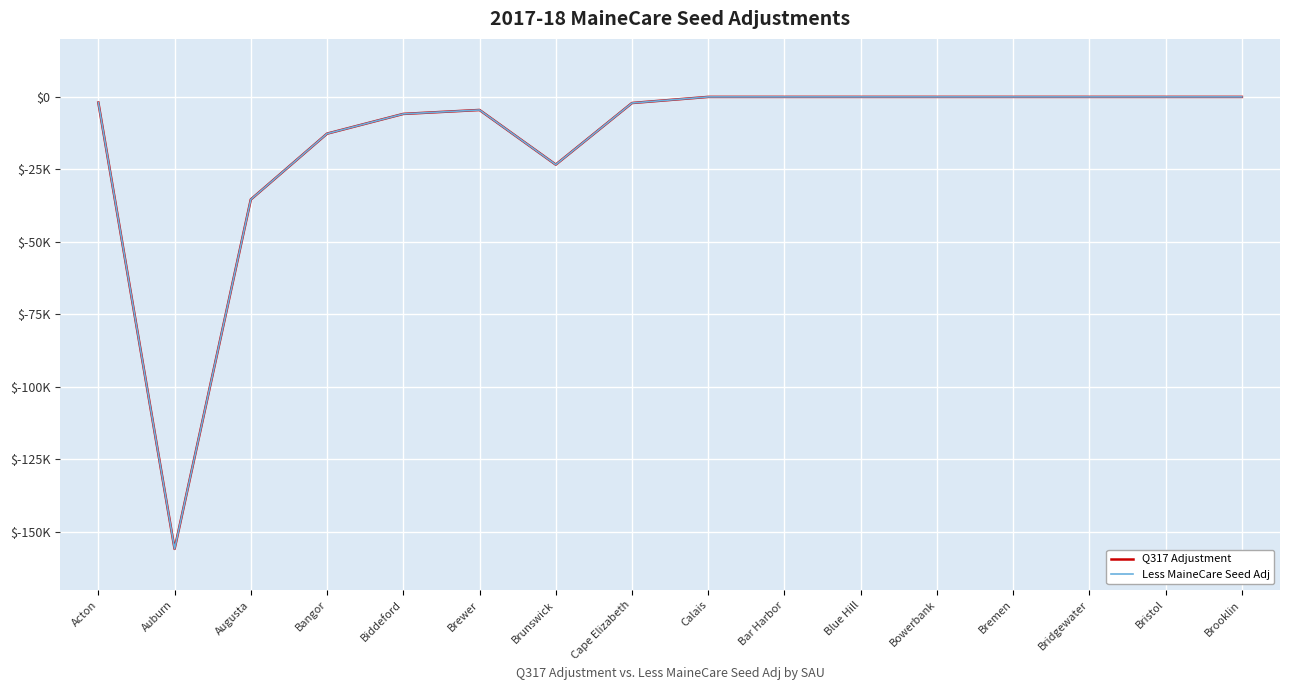

What is the average value of the Less MaineCare Seed Adj series?

-15102.6